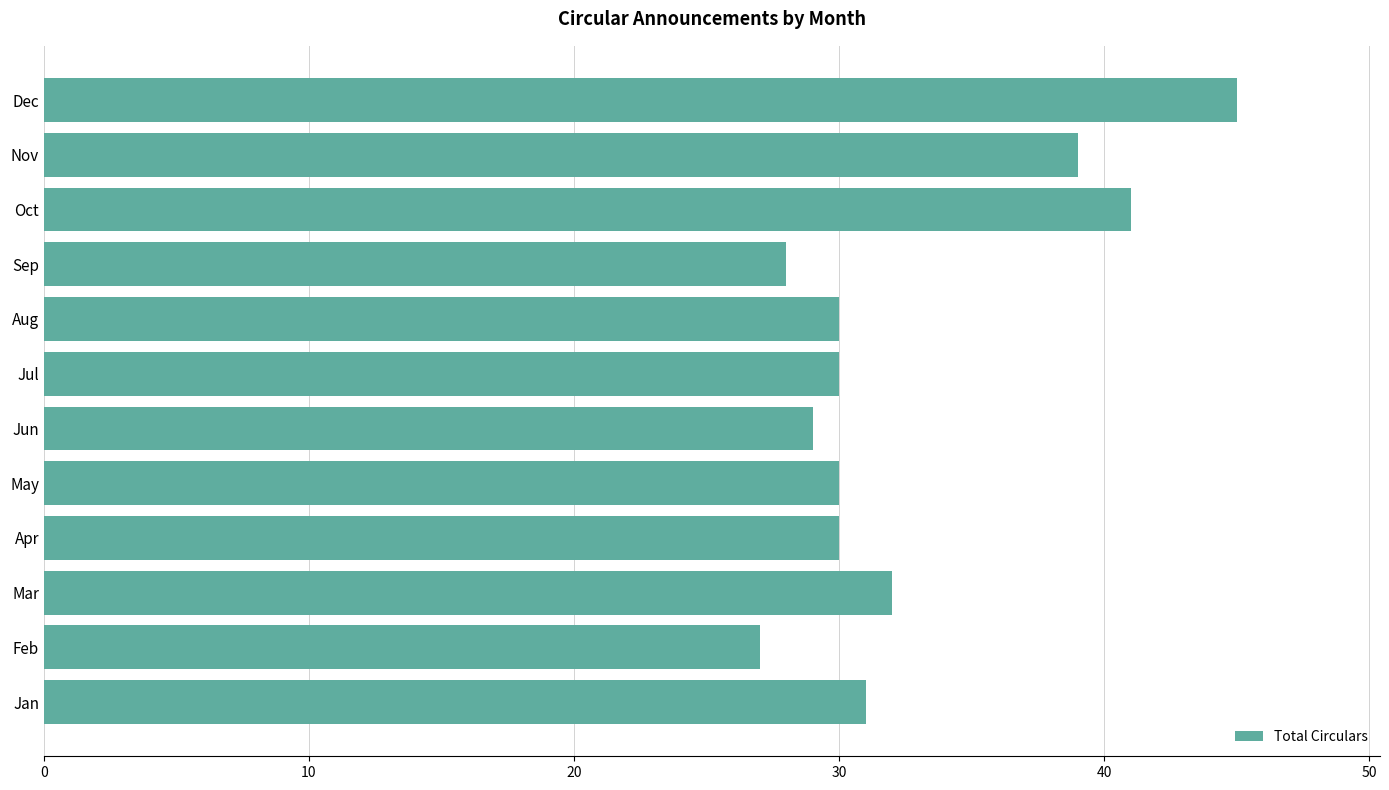

Reading bottom to top, transcribe all the data shown in this chart.

Jan=31	Feb=27	Mar=32	Apr=30	May=30	Jun=29	Jul=30	Aug=30	Sep=28	Oct=41	Nov=39	Dec=45